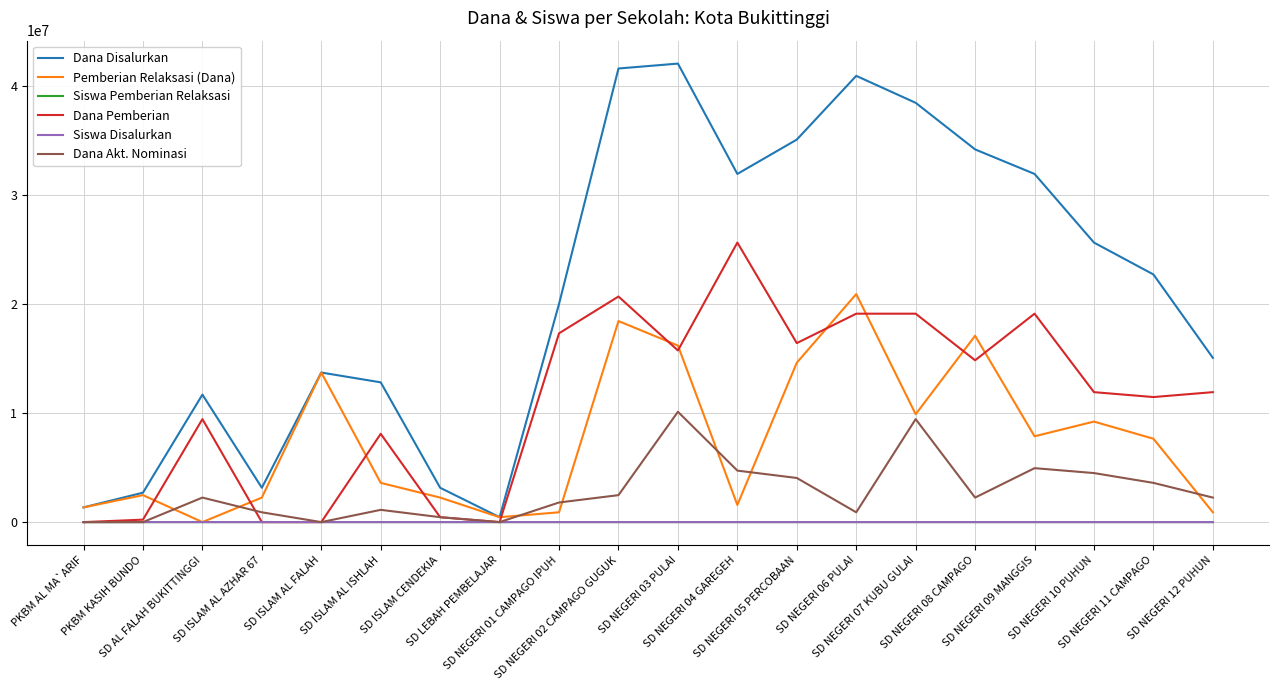

At which category does Dana Akt. Nominasi reach its first local peak?

SD AL FALAH BUKITTINGGI